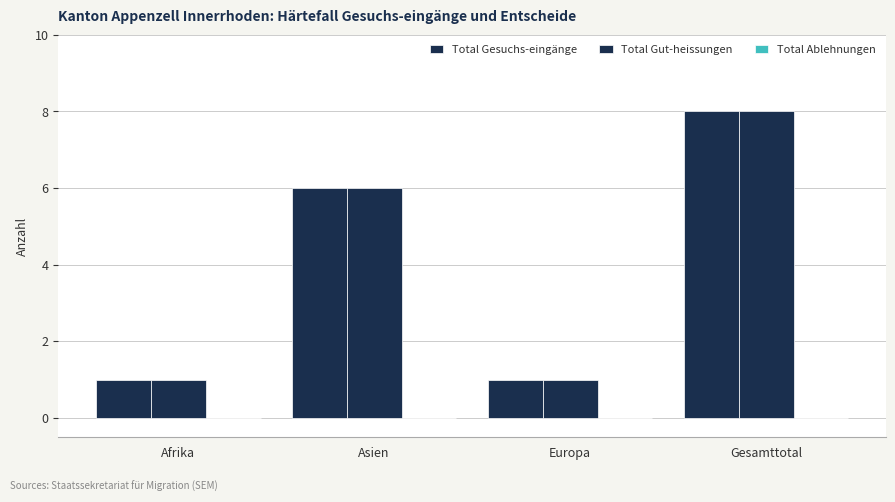

How many data points in Total Gut-heissungen are less than 6?

2